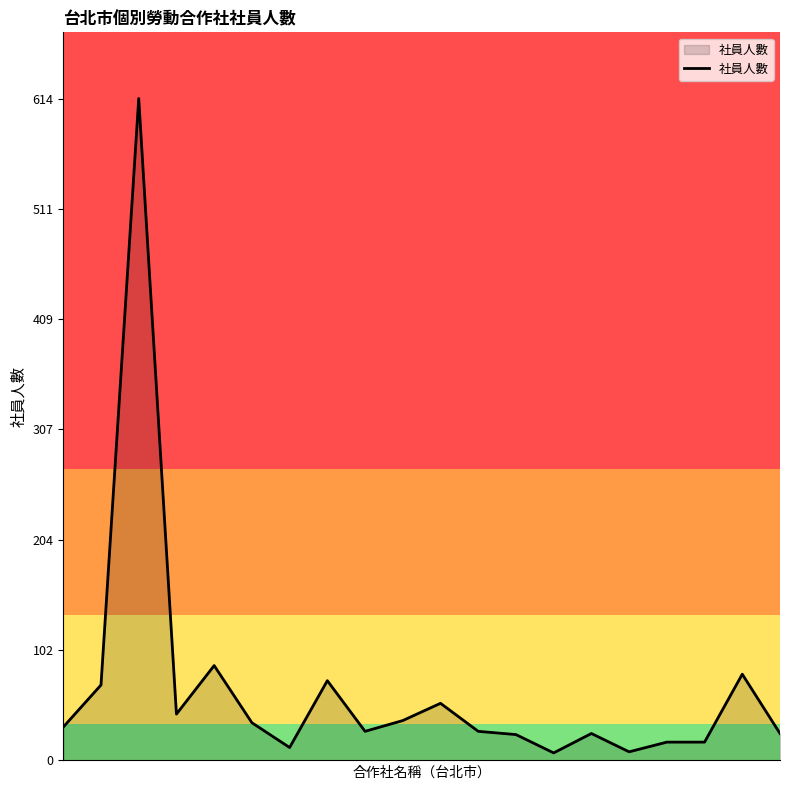

Does the chart have visible grid lines?

No